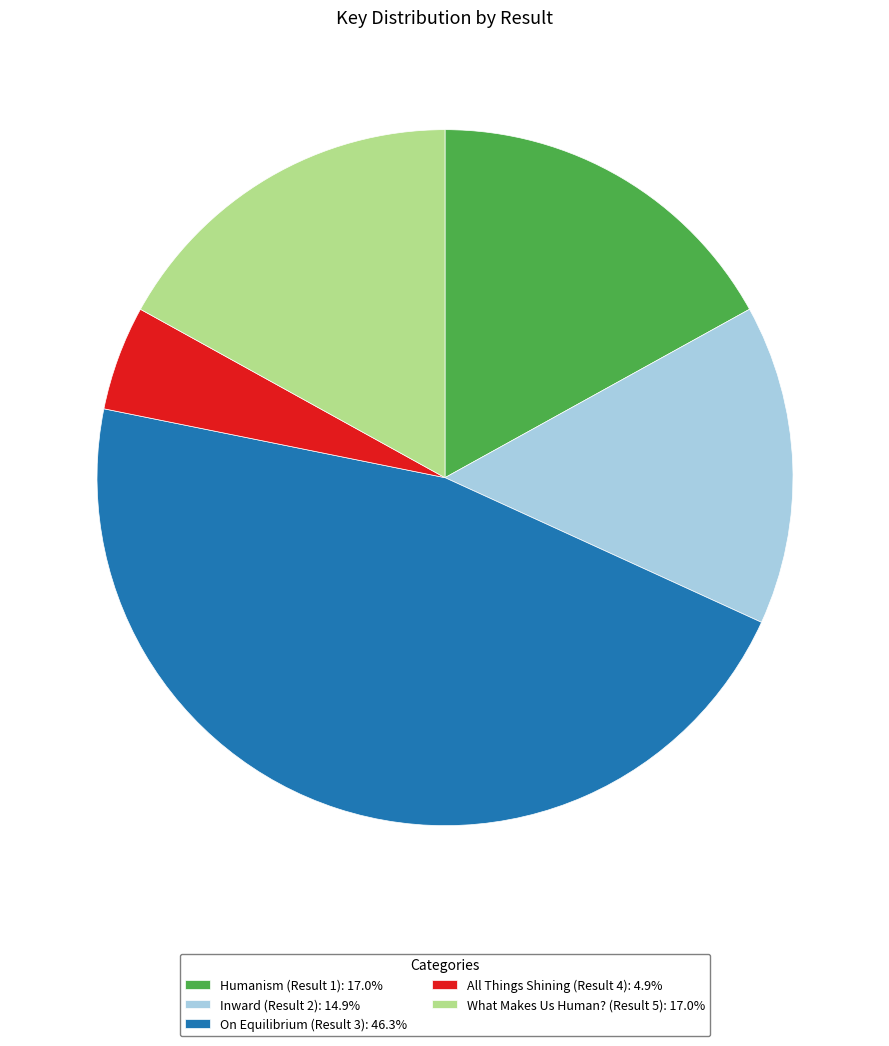

How many slices are in this pie chart?

5